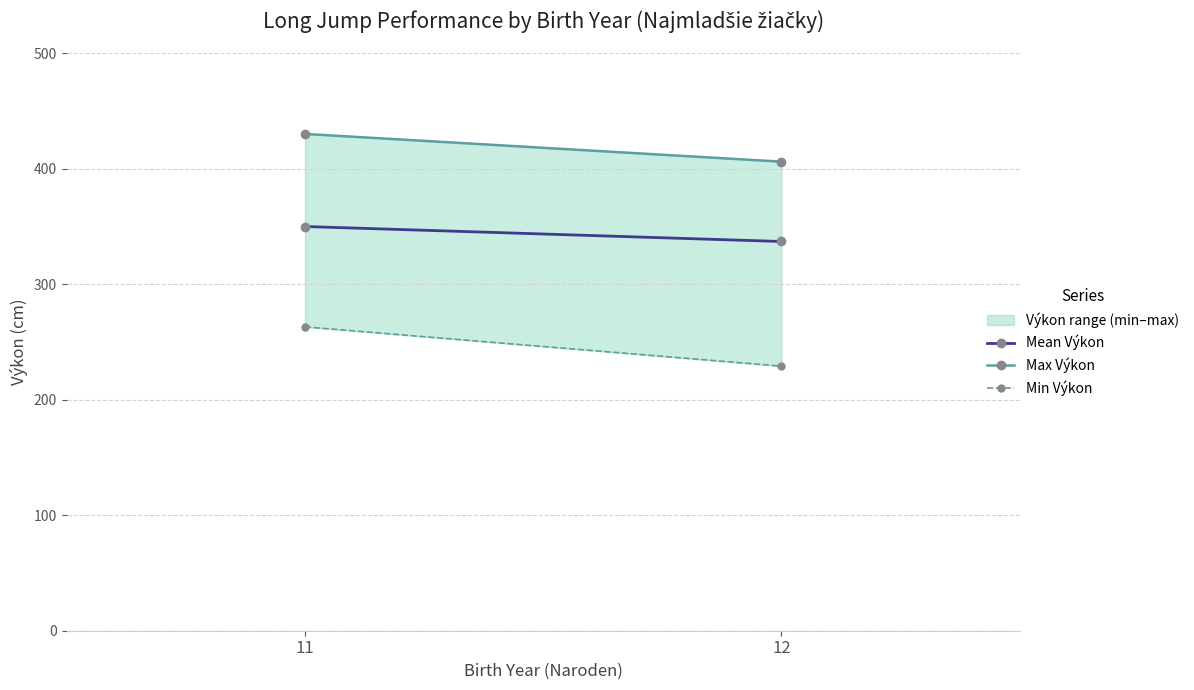

Which series has the widest spread of values?

Min Výkon